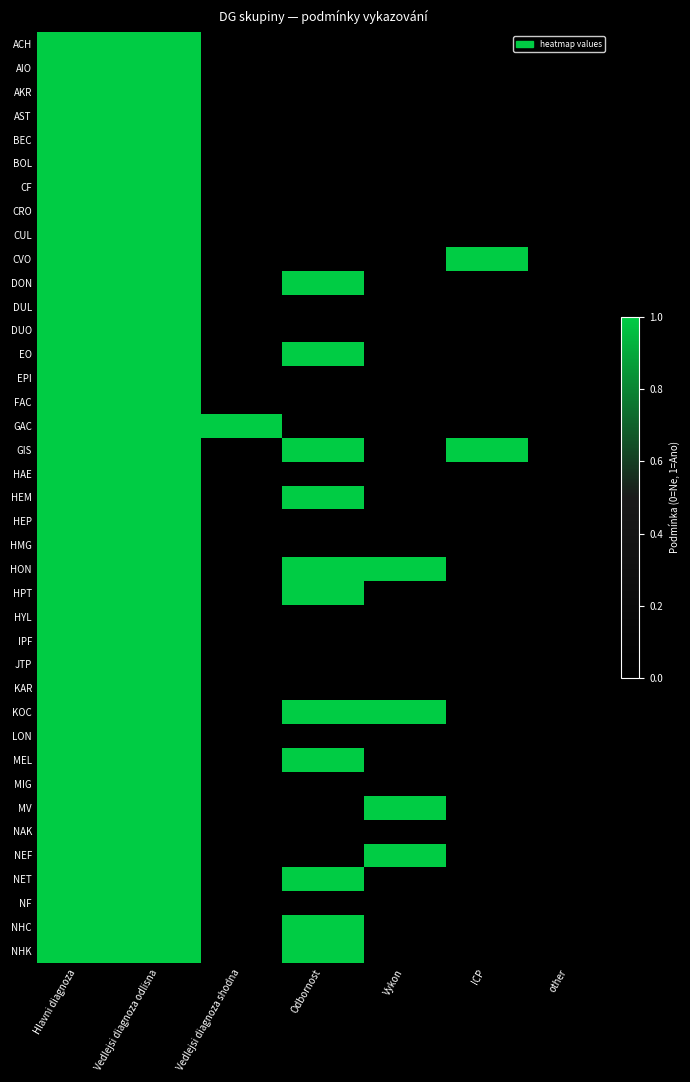

List the series in order of their peak value, highest first.

ACH, AIO, AKR, AST, BEC, BOL, CF, CRO, CUL, CVO, DON, DUL, DUO, EO, EPI, FAC, GAC, GIS, HAE, HEM, HEP, HMG, HON, HPT, HYL, IPF, JTP, KAR, KOC, LON, MEL, MIG, MV, NAK, NEF, NET, NF, NHC, NHK